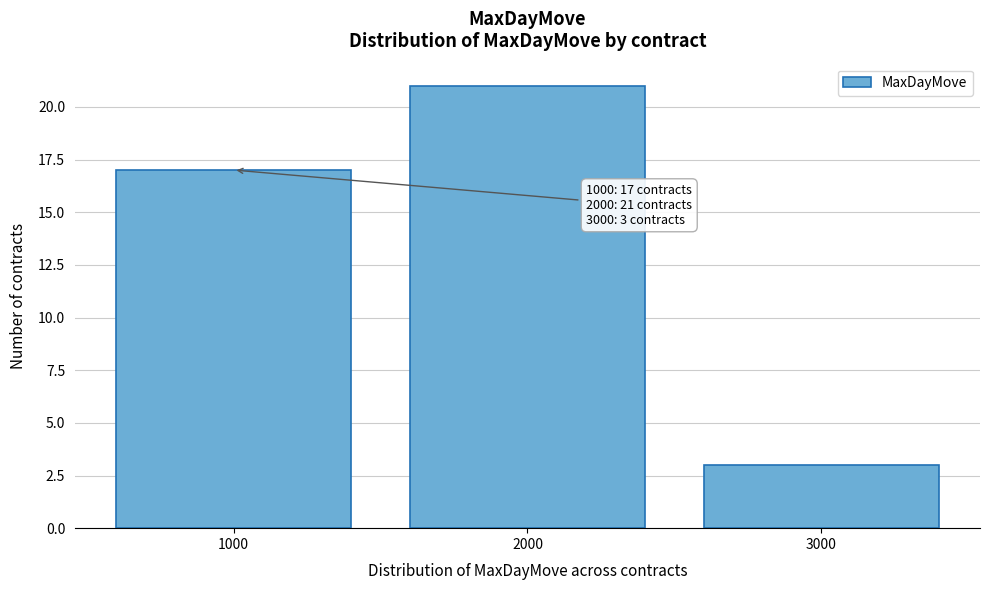

Reading right to left, transcribe all the data shown in this chart.

3000=3	2000=21	1000=17